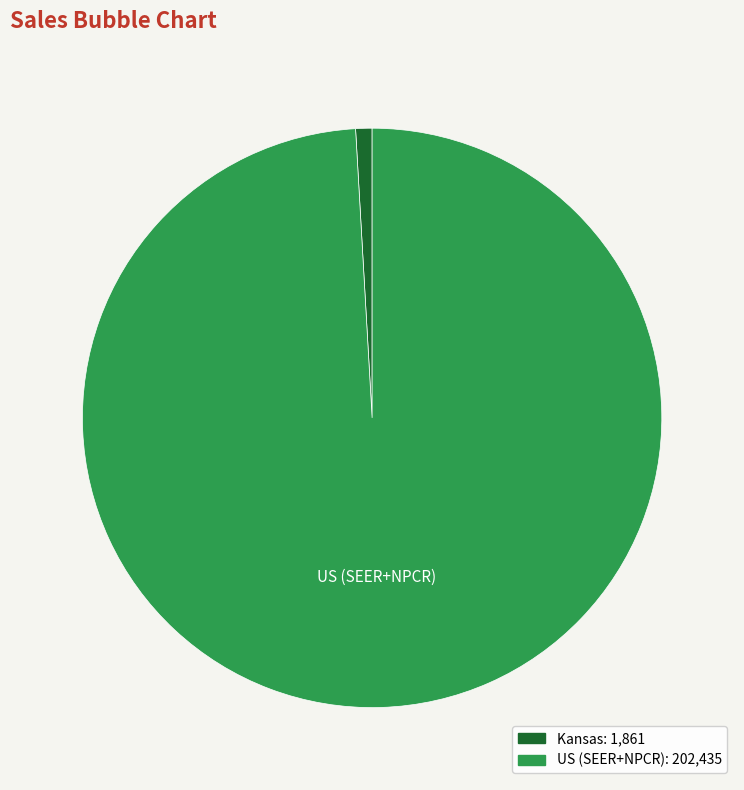

Does any single category account for the majority?

Yes